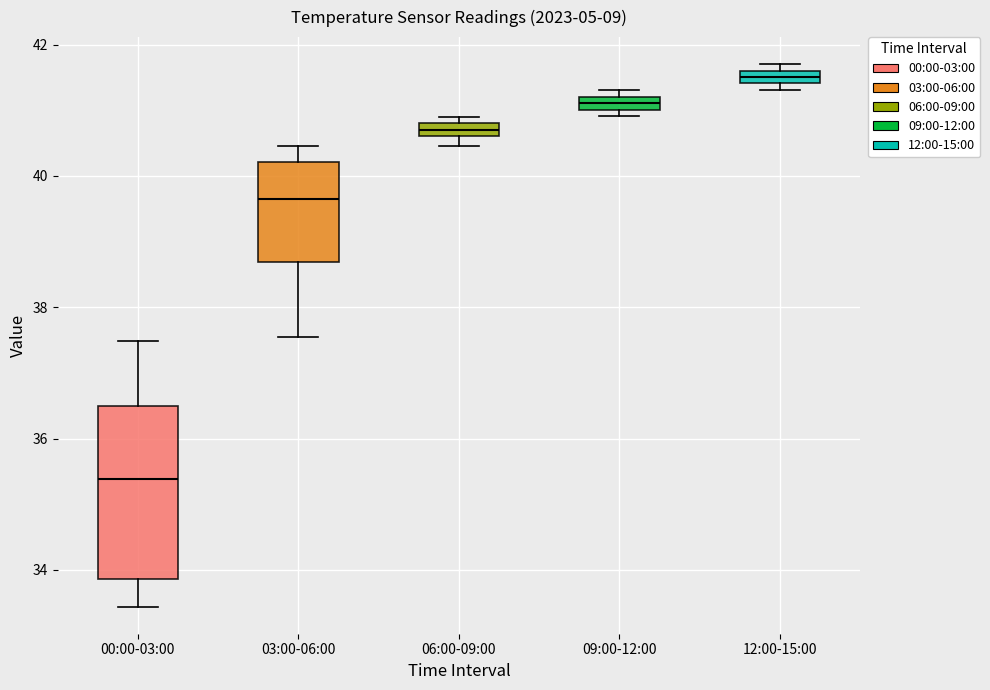

Which box is the tallest, from its lower edge to its upper edge?

00:00-03:00